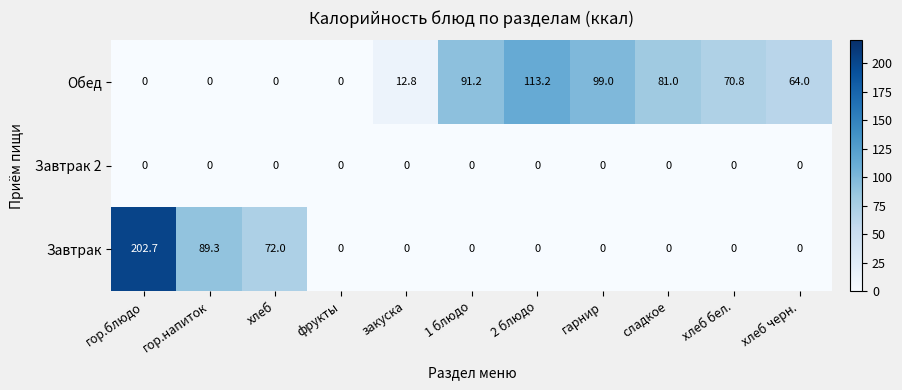

What is the sum of all Завтрак values?

364.0